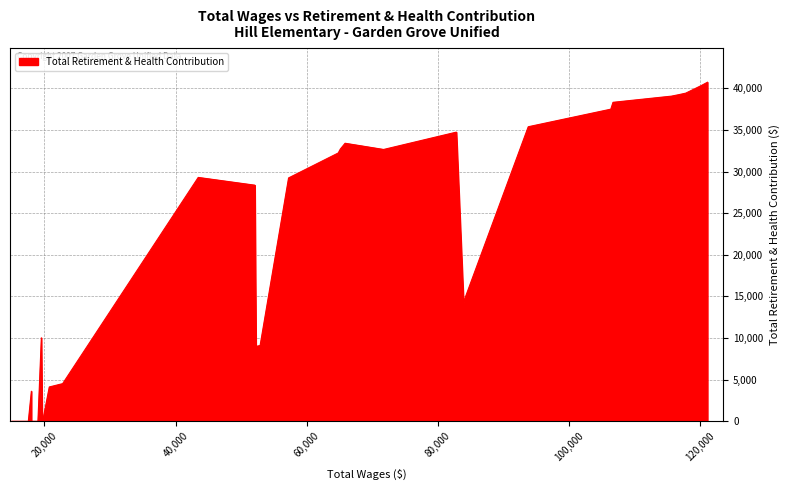

What is the difference between the maximum and minimum values?

40726